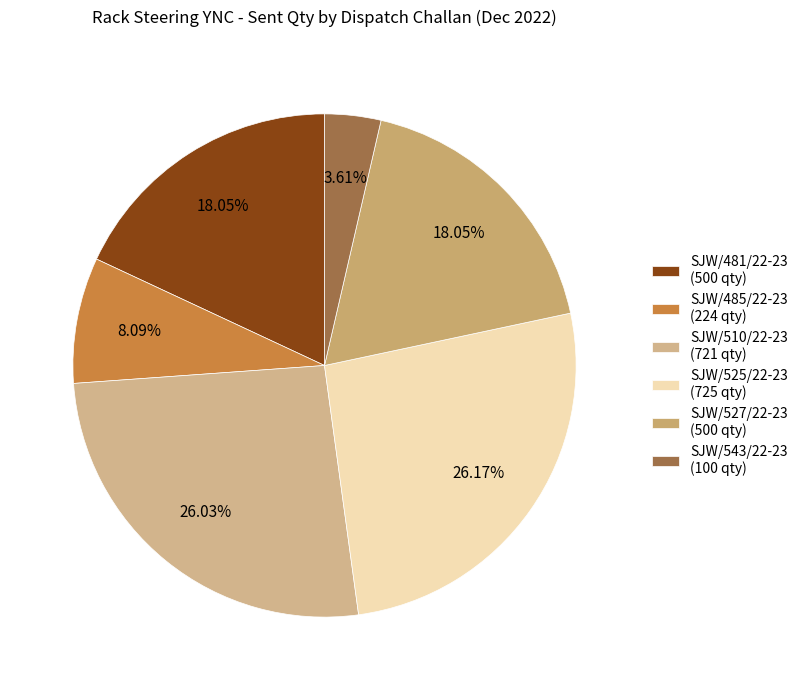

Count the number of slices in the pie.

6